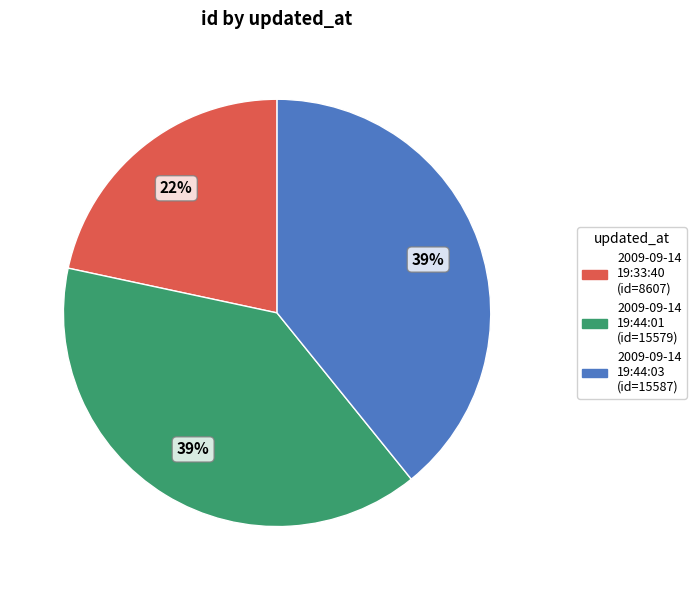

To the nearest percent, what is the average slice percentage?

33%